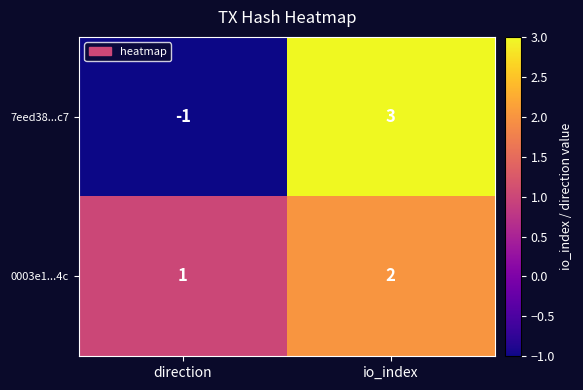

Reading left to right, list all the values displayed in this chart.

7eed38...c7: direction=-1	io_index=3
0003e1...4c: direction=1	io_index=2